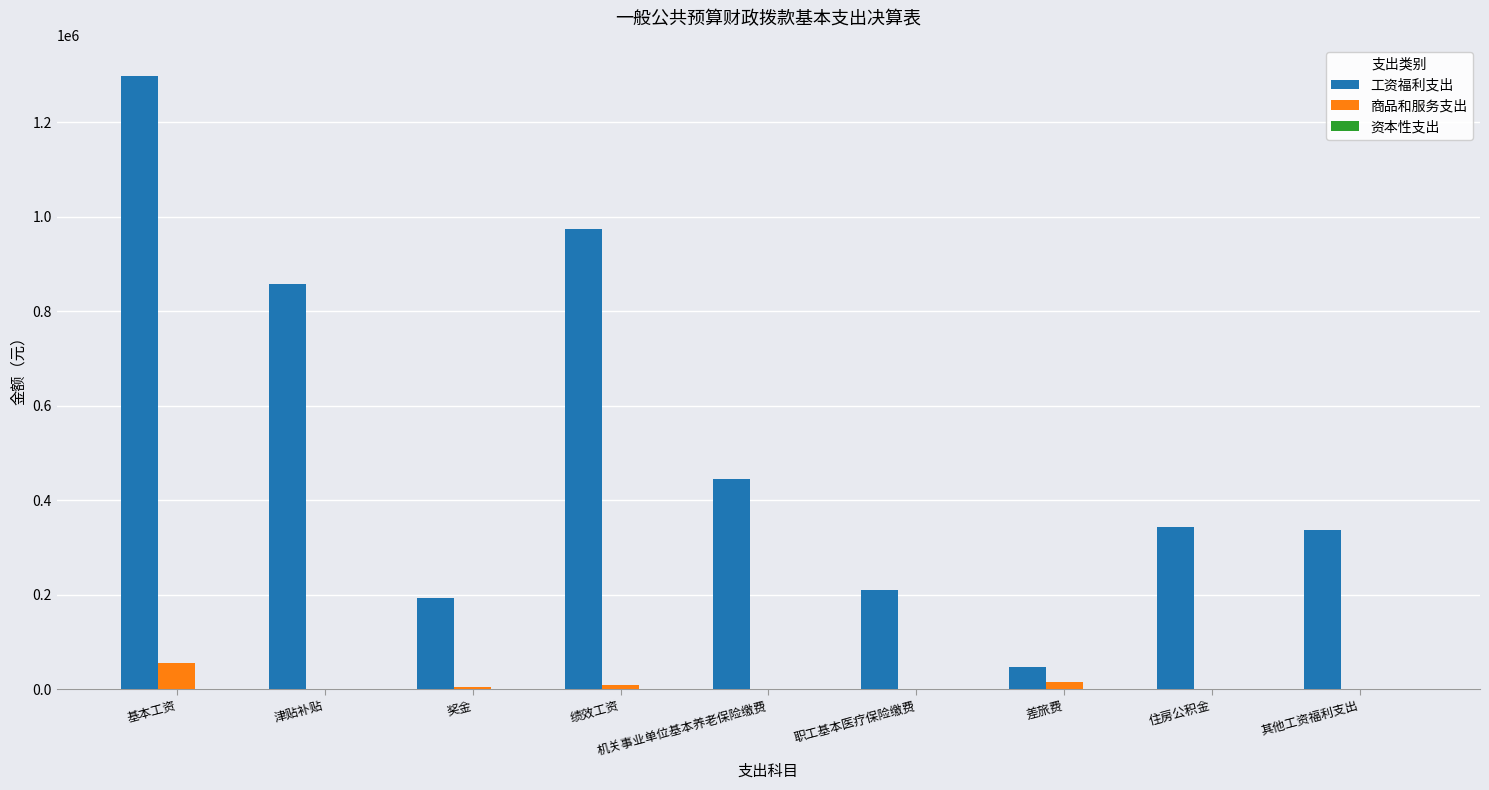

Is the value of 工资福利支出 at 机关事业单位基本养老保险缴费 greater than the value of 商品和服务支出 at 基本工资?

Yes